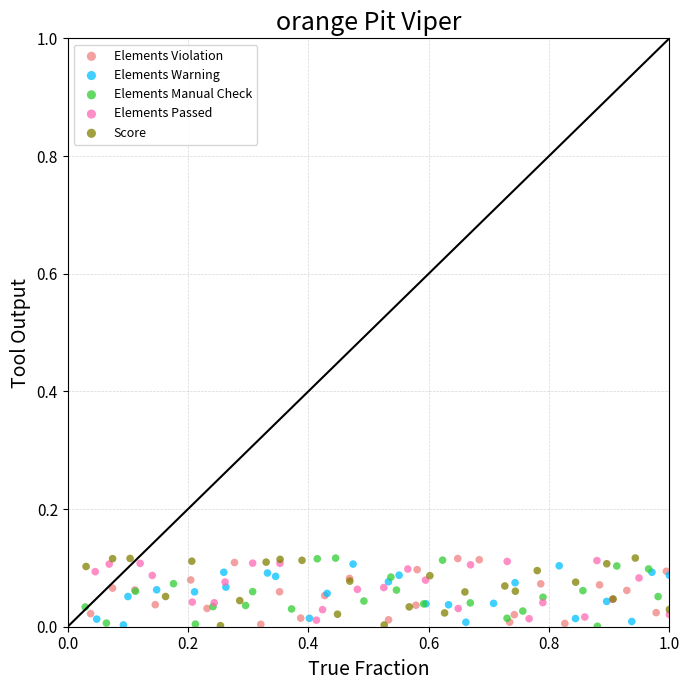

What are all the series names shown in the legend?

Elements Violation, Elements Warning, Elements Manual Check, Elements Passed, Score